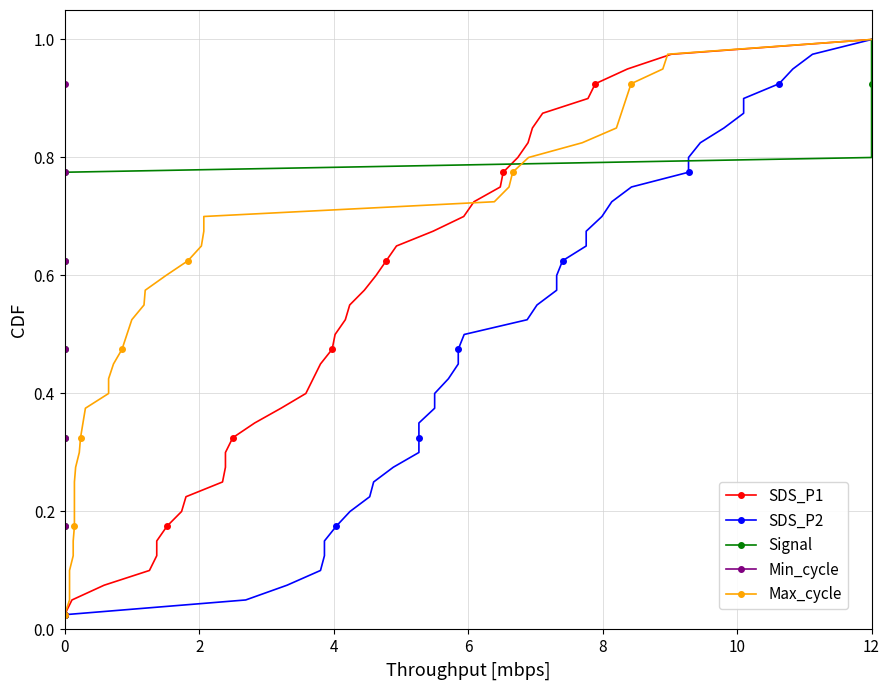

What value does the Min_cycle series have at 0?

0.3